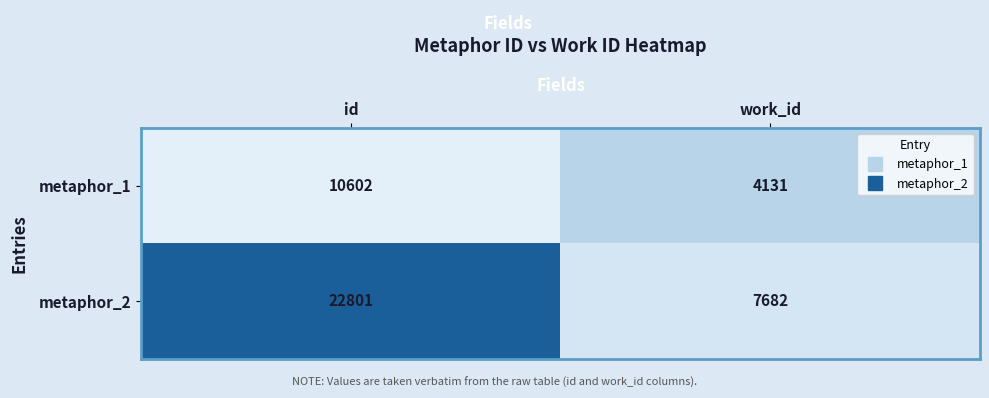

Reading left to right, transcribe all the data shown in this chart.

metaphor_1: 10602	4131
metaphor_2: 22801	7682